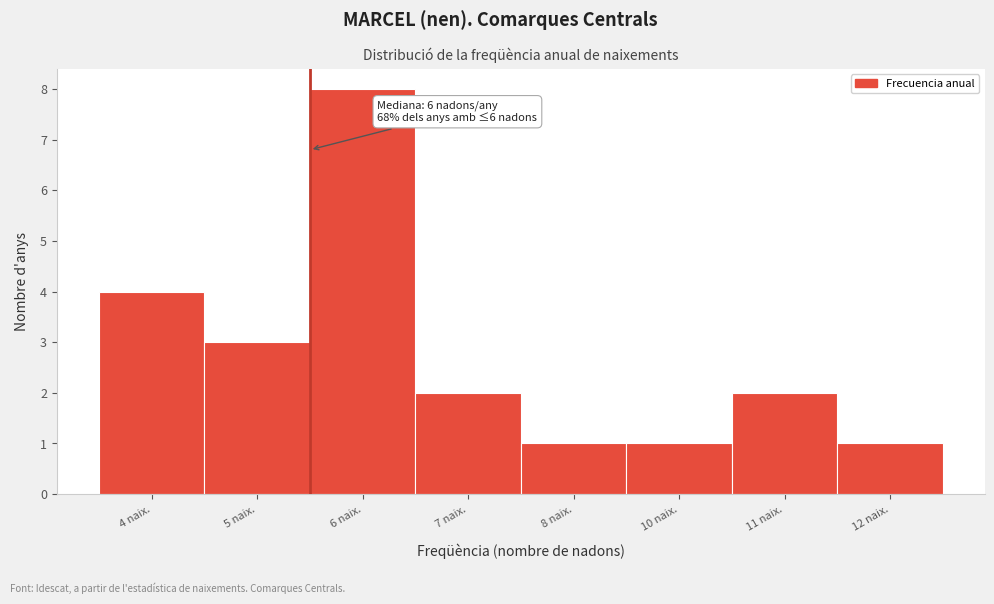

Reading left to right, list all the values displayed in this chart.

4	3	8	2	1	1	2	1